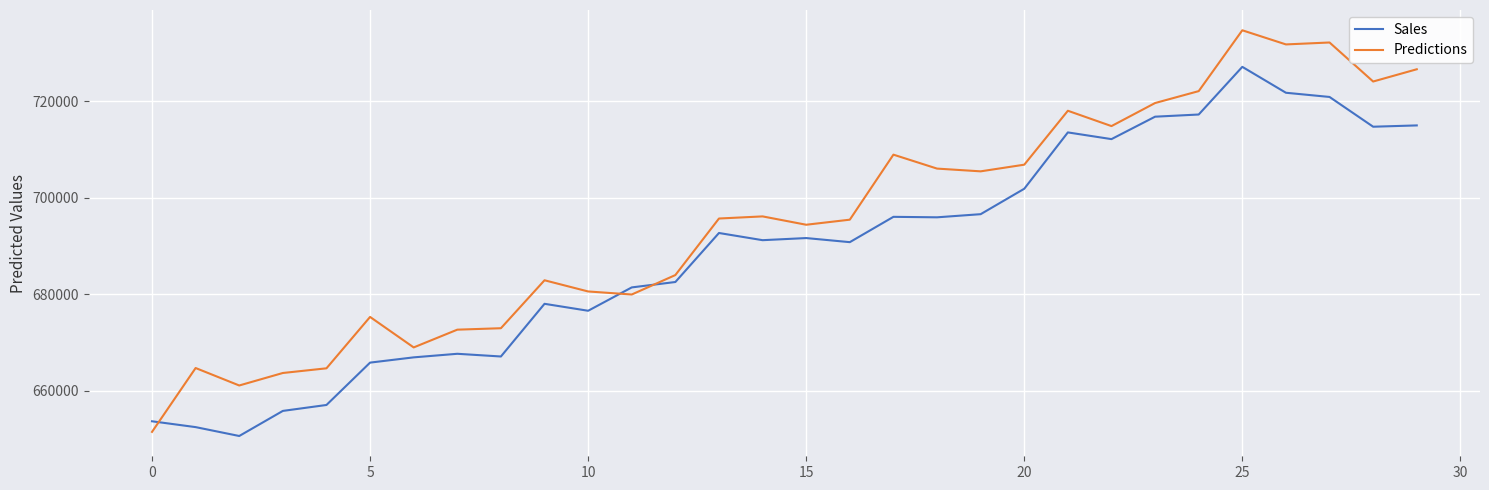

What is the sum of all Sales values?

20670340